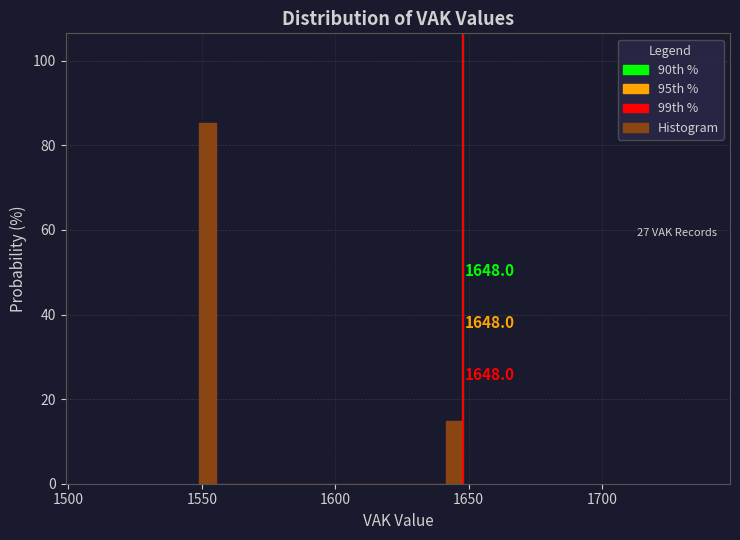

Read against the x-axis, roughly where is the centre of the tallest bar?

1550